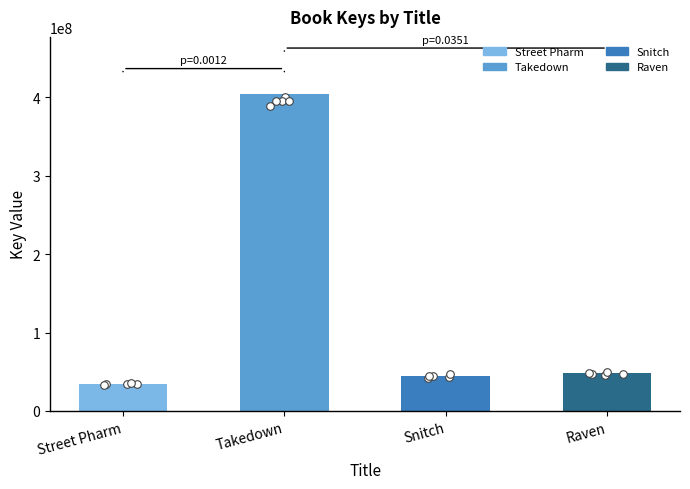

Between Raven and Street Pharm, which is larger?

Raven